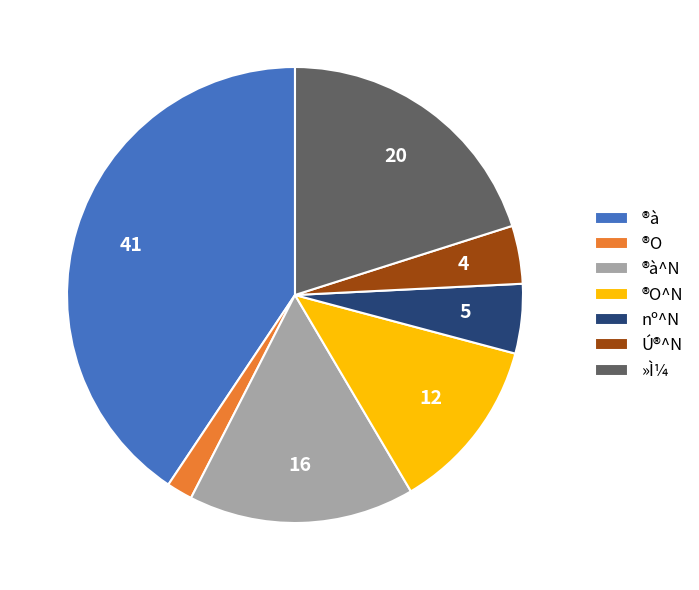

Is »Ì¼ the majority of the pie?

No